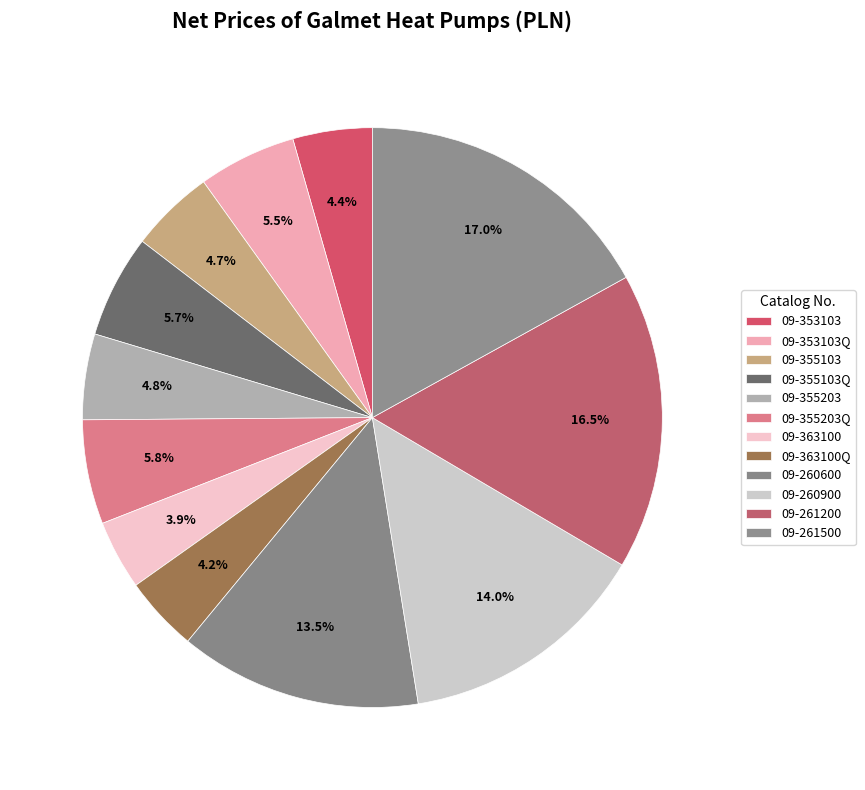

How much of the chart is everything except 09-261500?

83.0%